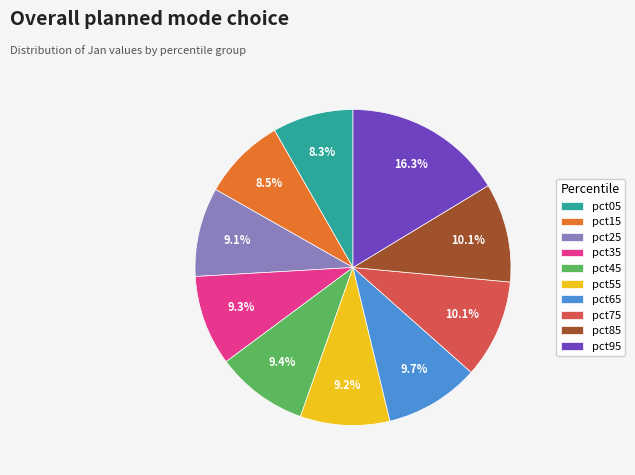

Does pct35 account for over 50% of the chart?

No